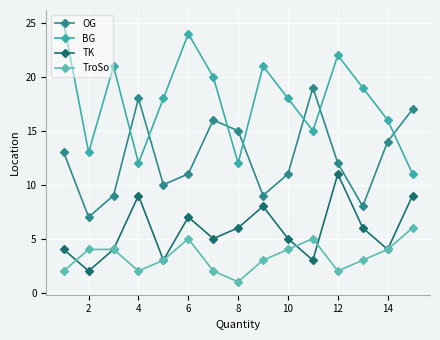

What are all the series names shown in the legend?

OG, BG, TK, TroSo